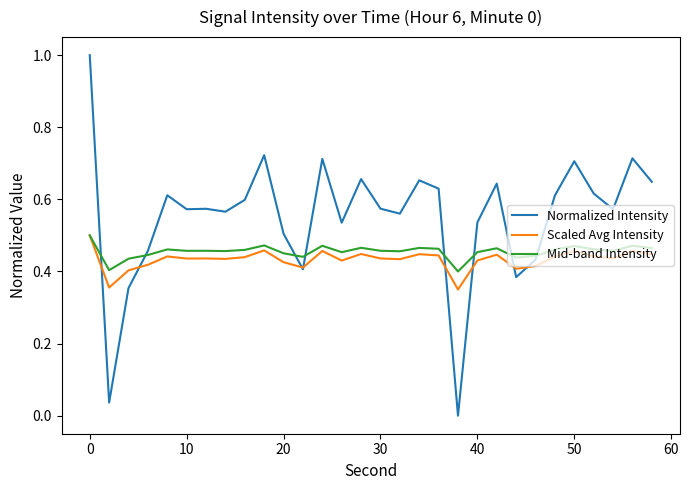

Which series has the largest total across all categories?

Normalized Intensity